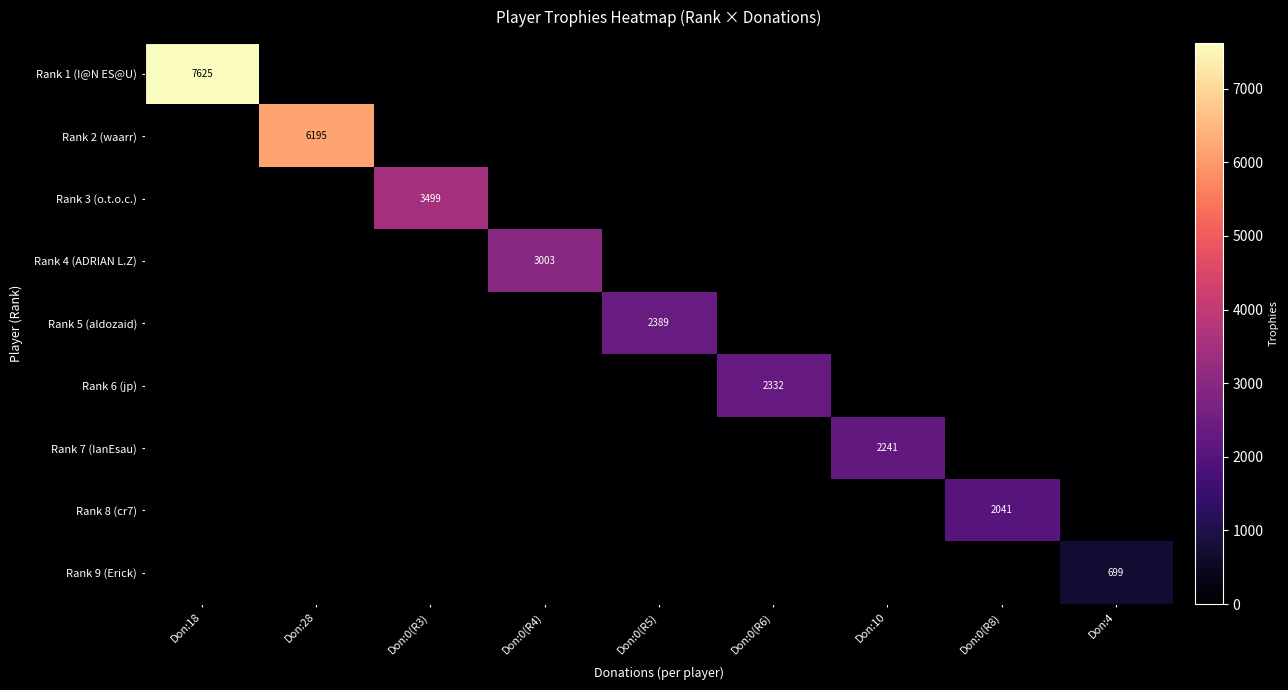

True or false: Rank 7 (IanEsau) has a value of 2241 at Don:10.

True